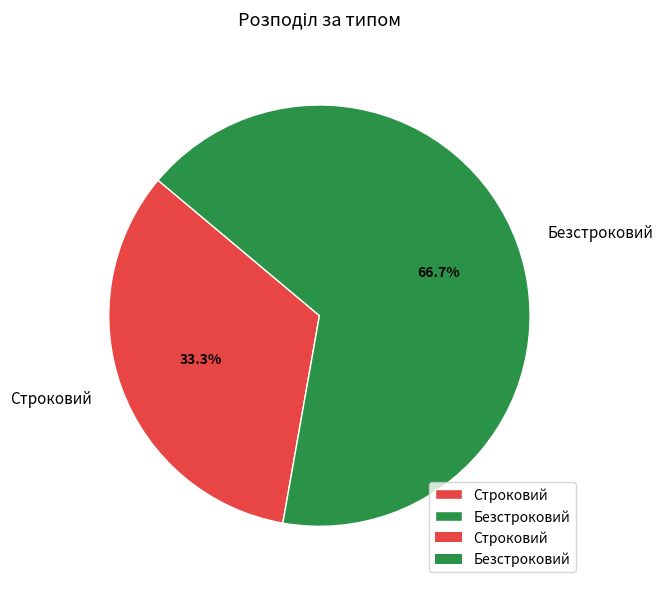

The Строковий slice represents 26% of the pie. True or false?

False